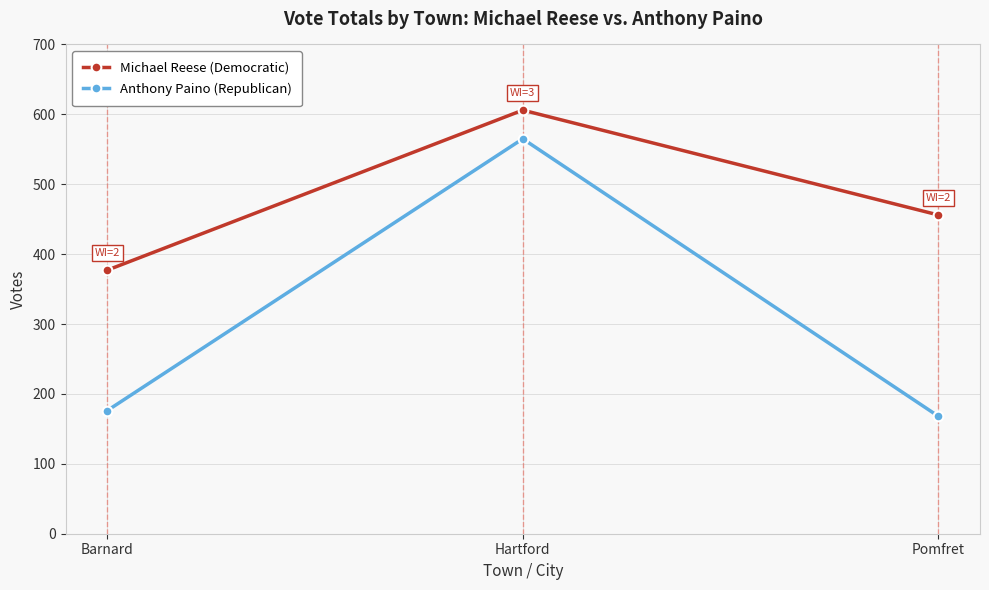

The Anthony Paino (Republican) series shows 253 at Pomfret. True or false?

False